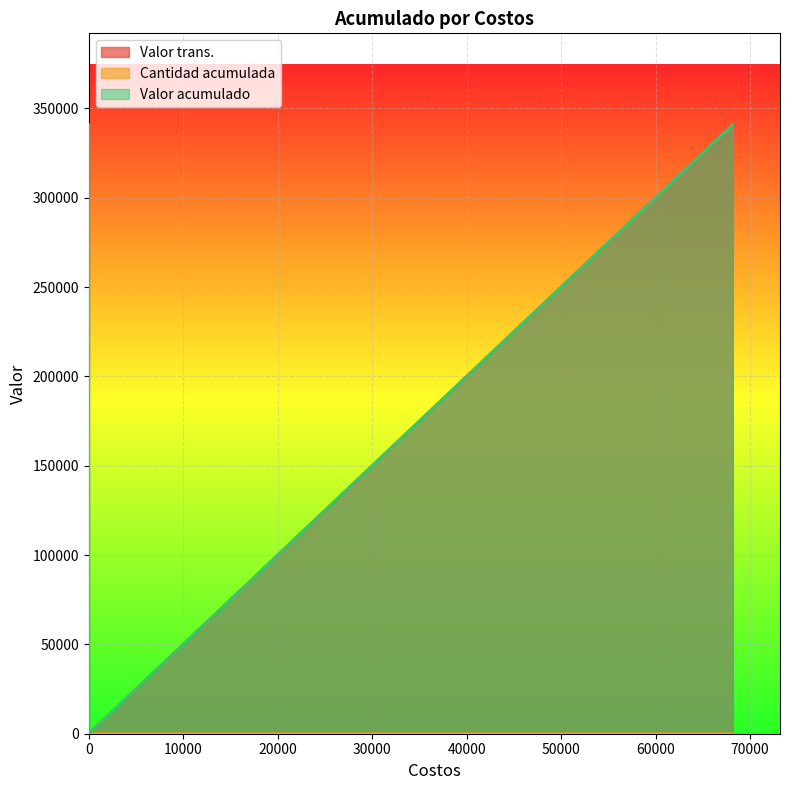

What is the difference between the maximum and minimum values in the Valor acumulado series?

340850